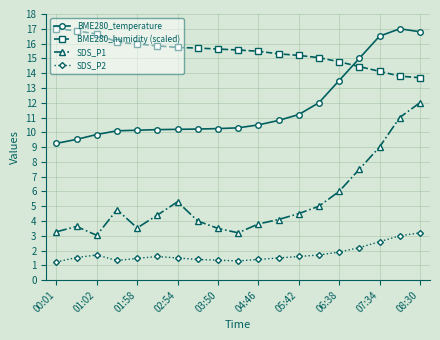

Is this an area chart (filled region under the line)?

No